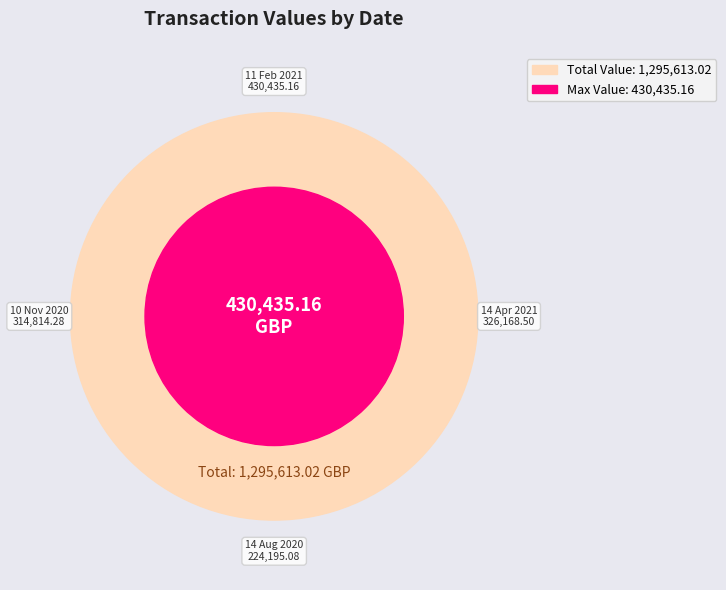

What portion of the pie excludes 14 Apr 2021?

74.8%